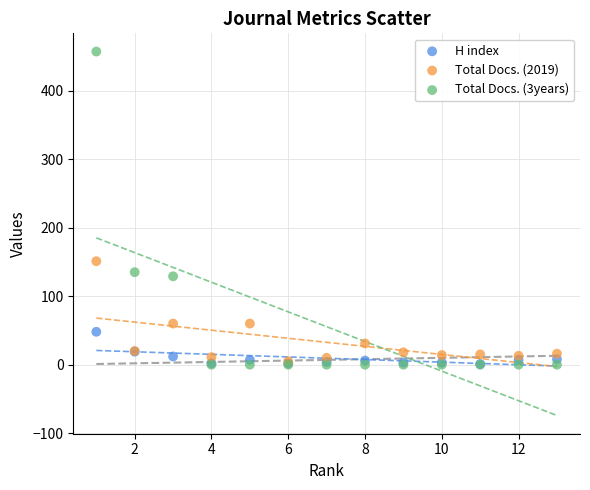

Which series contains the highest Y value?

Total Docs. (3years)